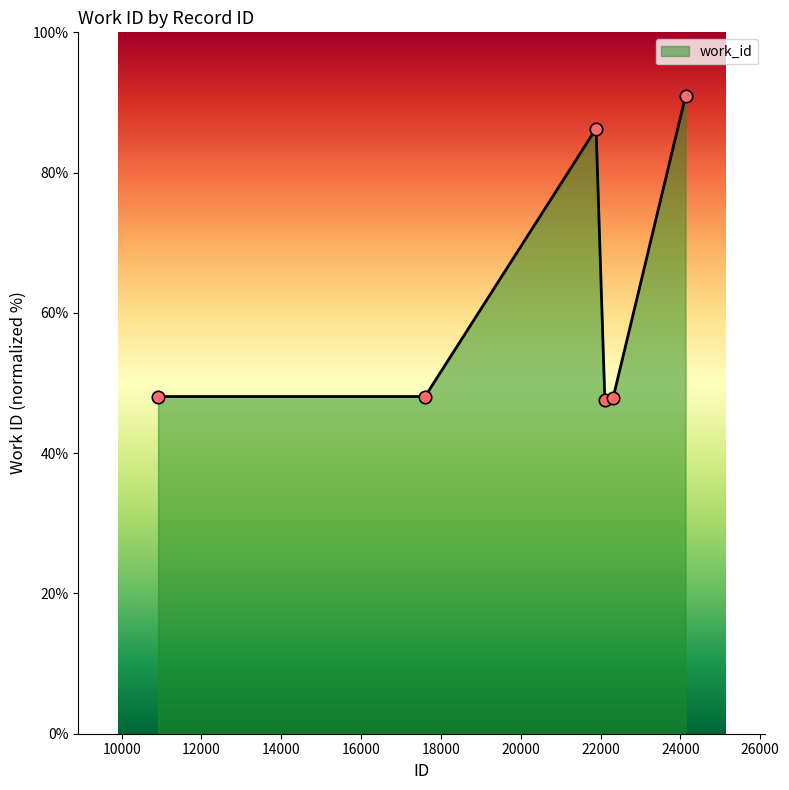

Between 17603 and 22316, which is larger?

17603